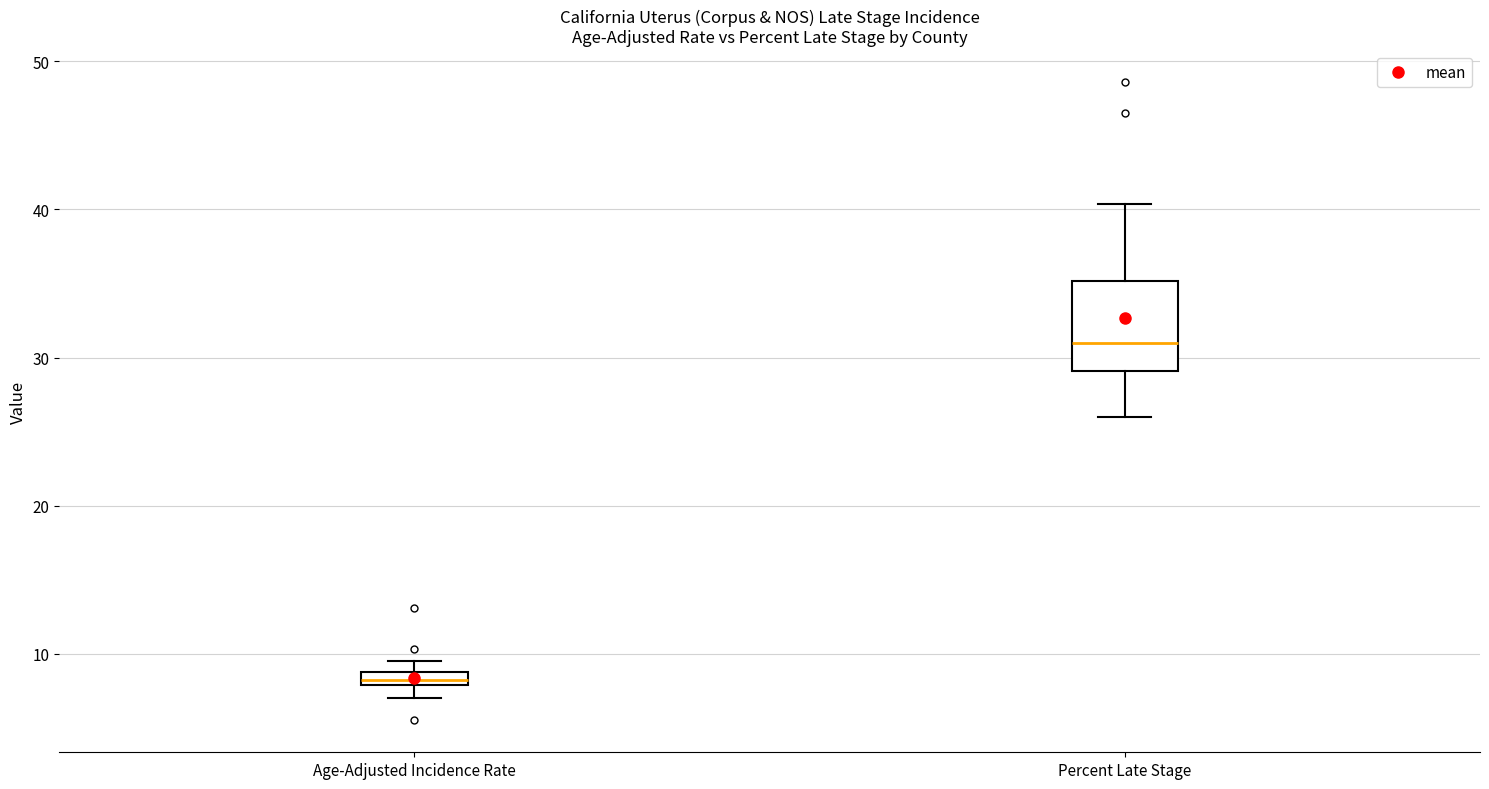

Where is the upper edge of the box for Age-Adjusted Incidence Rate on the y-axis? The values are not printed on the chart, so give them approximately, as read against the axis.

9